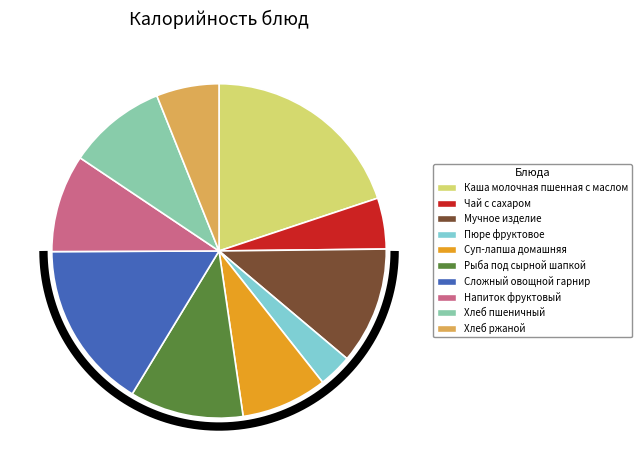

What percentage is the Мучное изделие slice, to the nearest percent?

11%